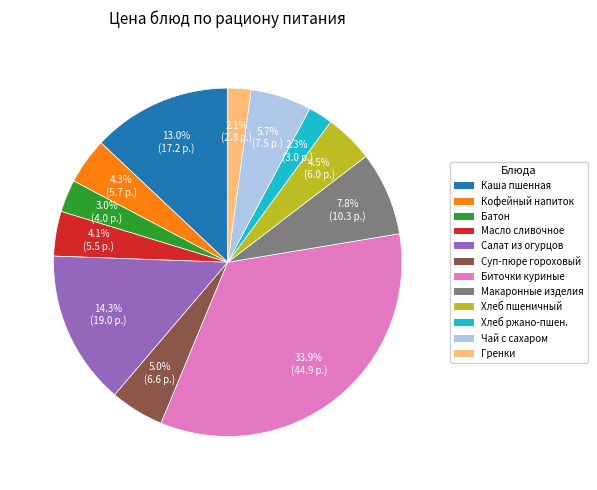

Is there any slice that represents more than half of the pie?

No